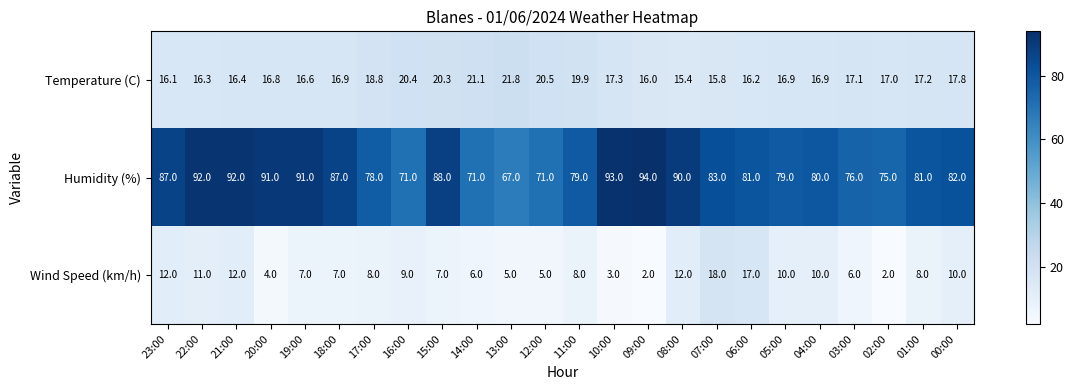

Is it true that Humidity (%) equals 87.0 at 23:00?

True